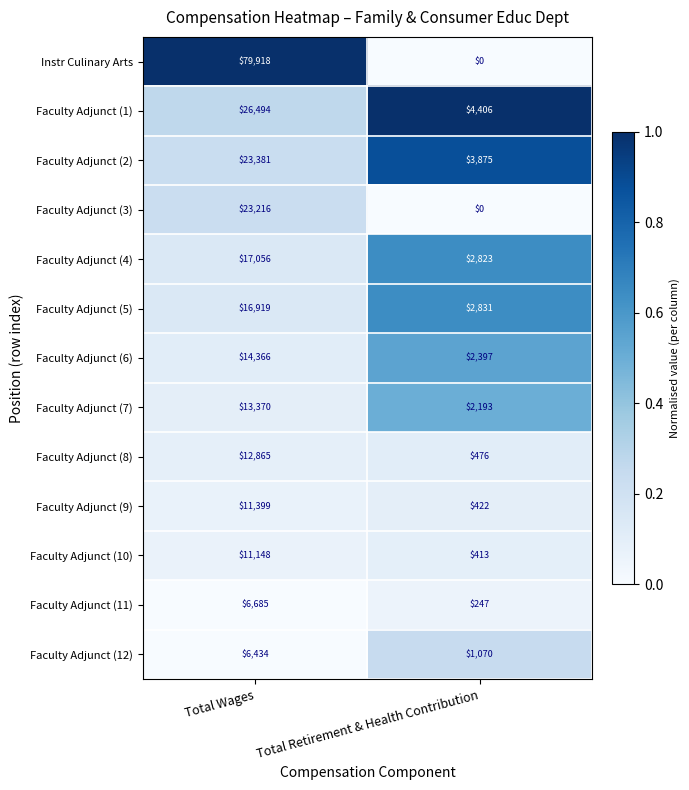

Which category has the highest value across all series?

Total Wages